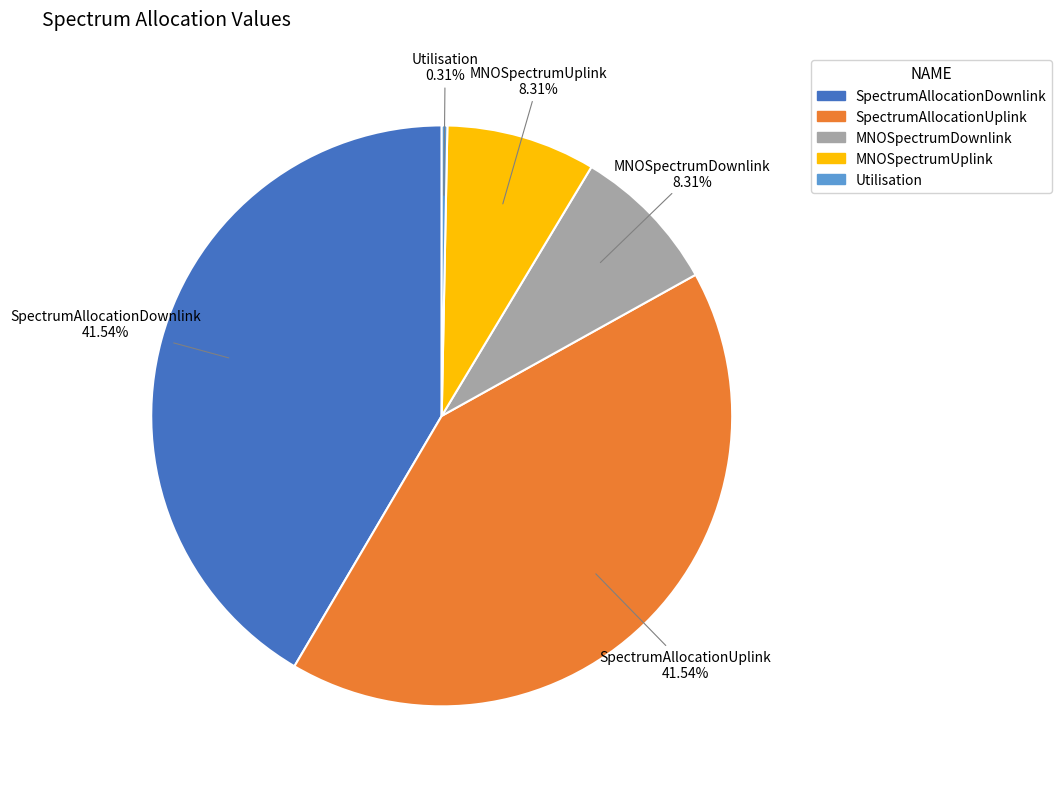

What percentage do MNOSpectrumUplink and SpectrumAllocationUplink together represent?

49.8%